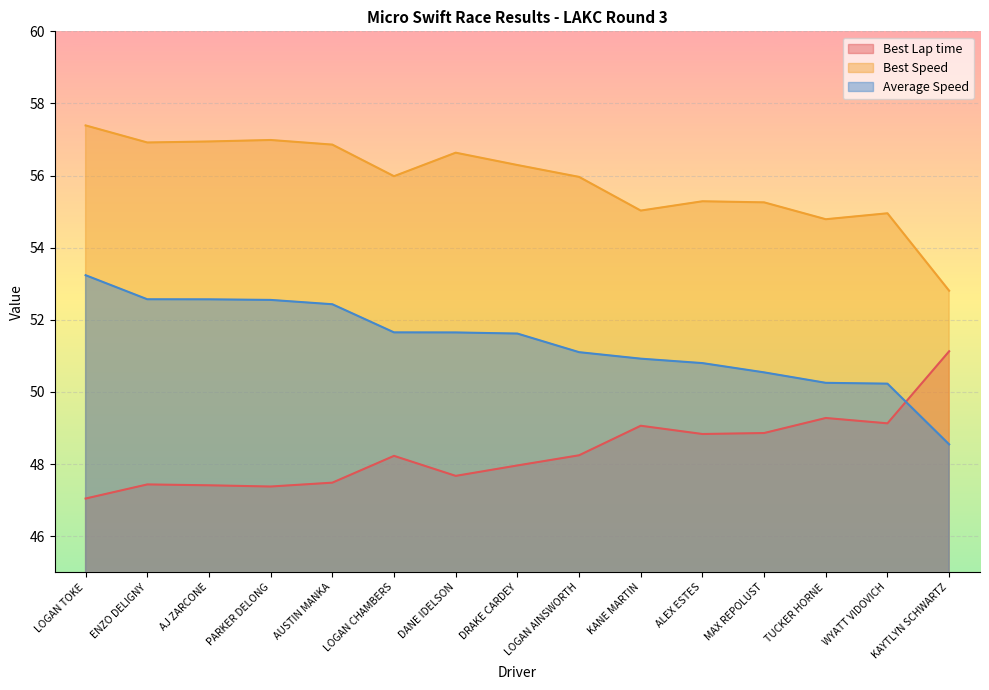

What is the label of the 14th point from the right?

ENZO DELIGNY